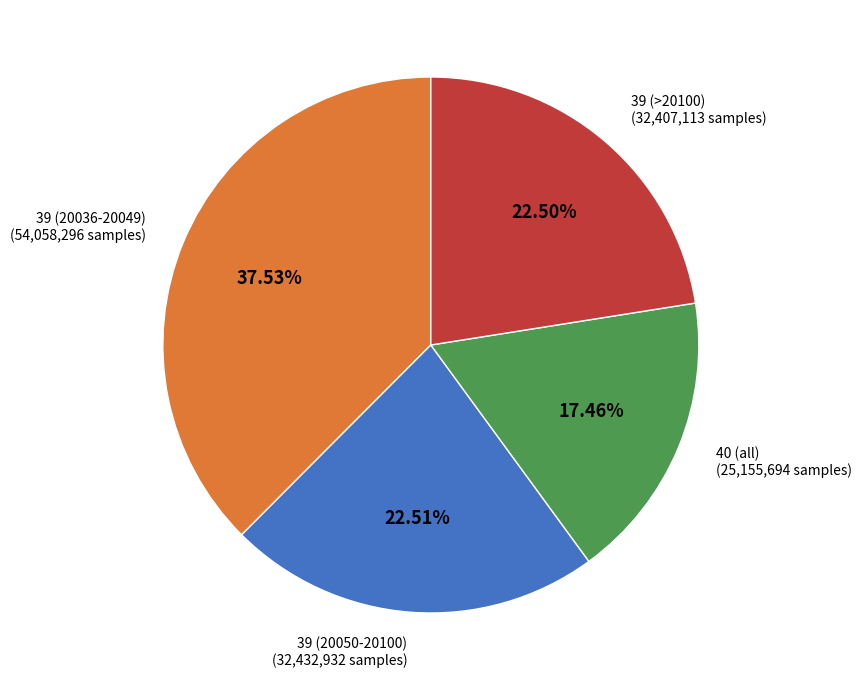

What is the ratio of the value at 40 (all) to the value at 39 (>20100)?

0.8